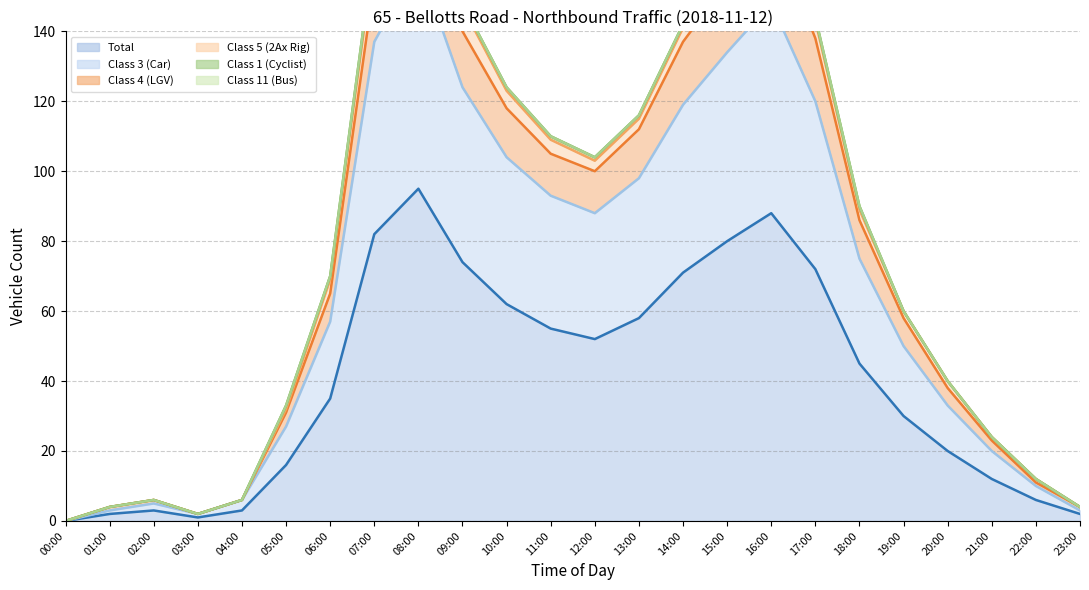

What is the difference between the second highest and minimum values in the Total series?

88